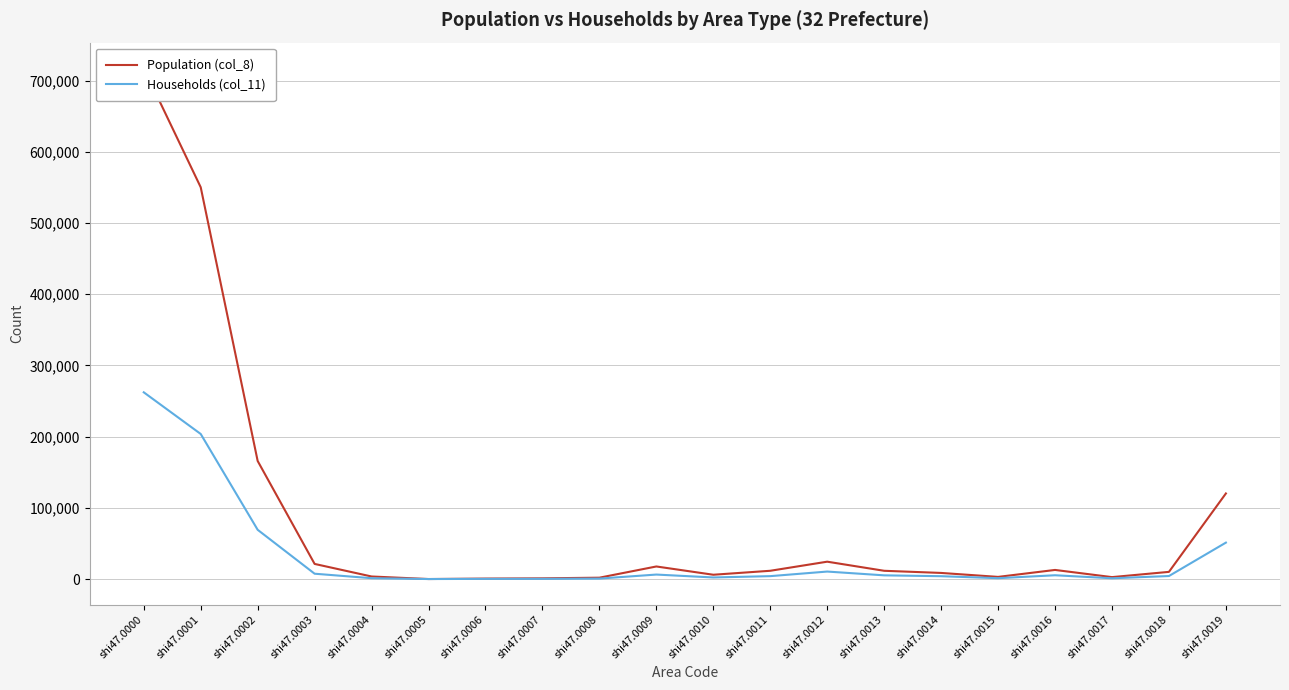

Reading left to right, list all the values displayed in this chart.

Population (col_8): 717397	550179	165796	21236	3585	12	666	1001	1906	17651	6041	11610	24381	11596	8581	3015	12785	2710	10075	120179
Households (col_11): 262219	203711	69159	7485	1186	9	231	303	643	6299	2221	4078	10518	5196	3996	1200	5322	1086	4236	51156